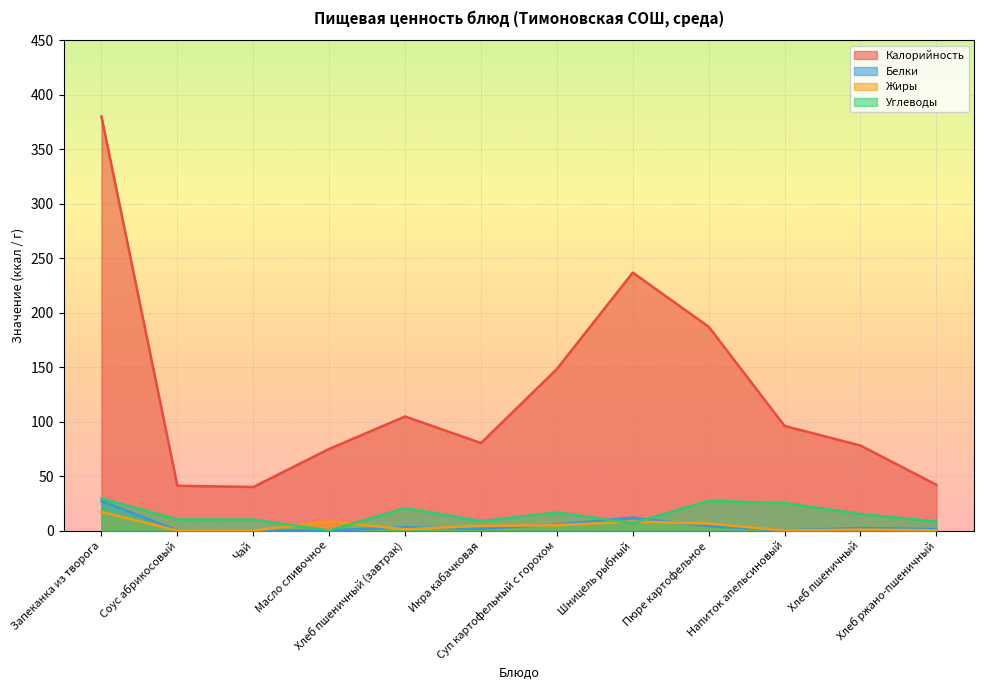

How many interior local valleys does the Жиры series have?

3